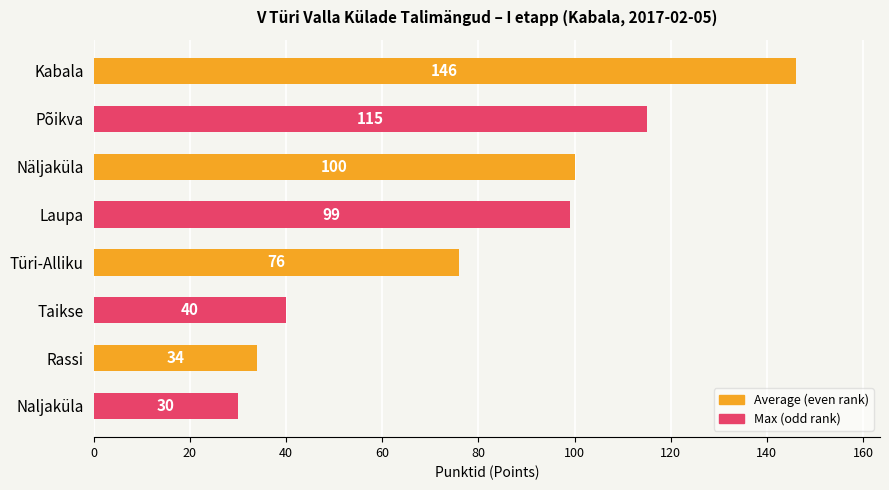

Reading top to bottom, what are all the values shown in this chart?

Kabala=146	Põikva=115	Näljaküla=100	Laupa=99	Türi-Alliku=76	Taikse=40	Rassi=34	Naljaküla=30